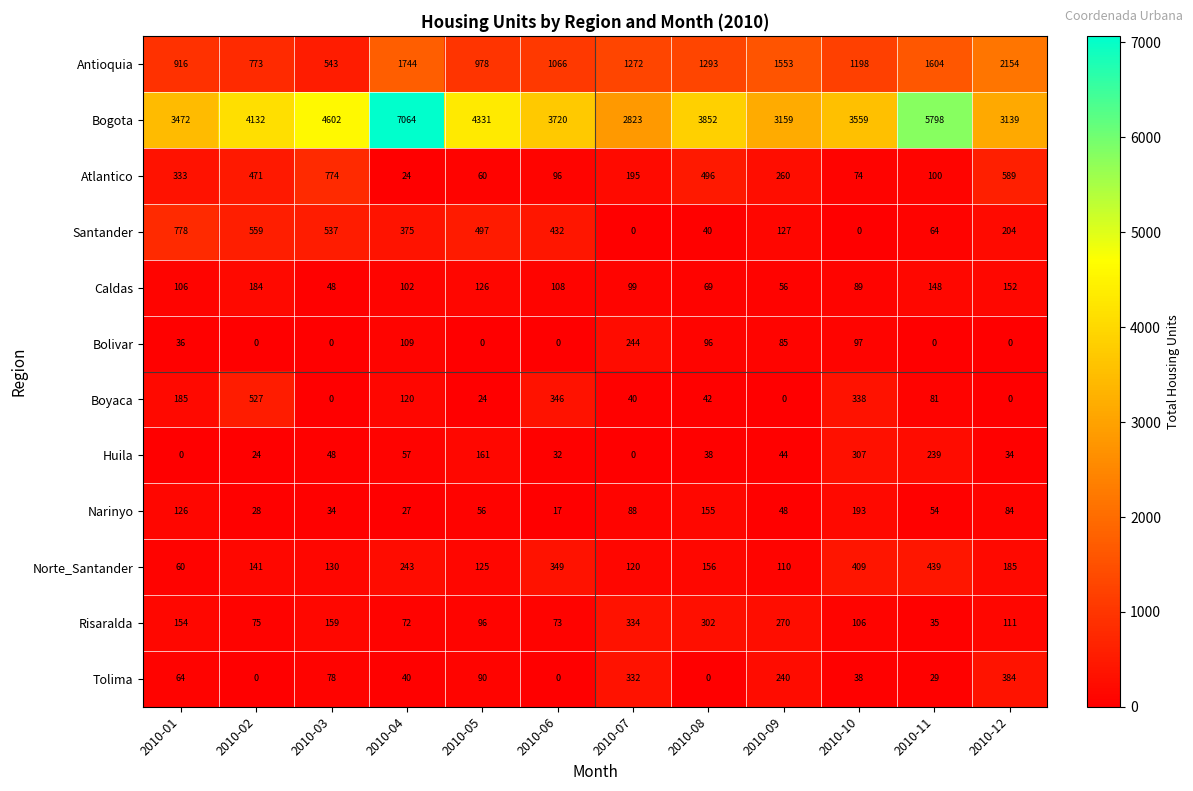

Is it true that Bogota equals 4132 at 2010-02?

True